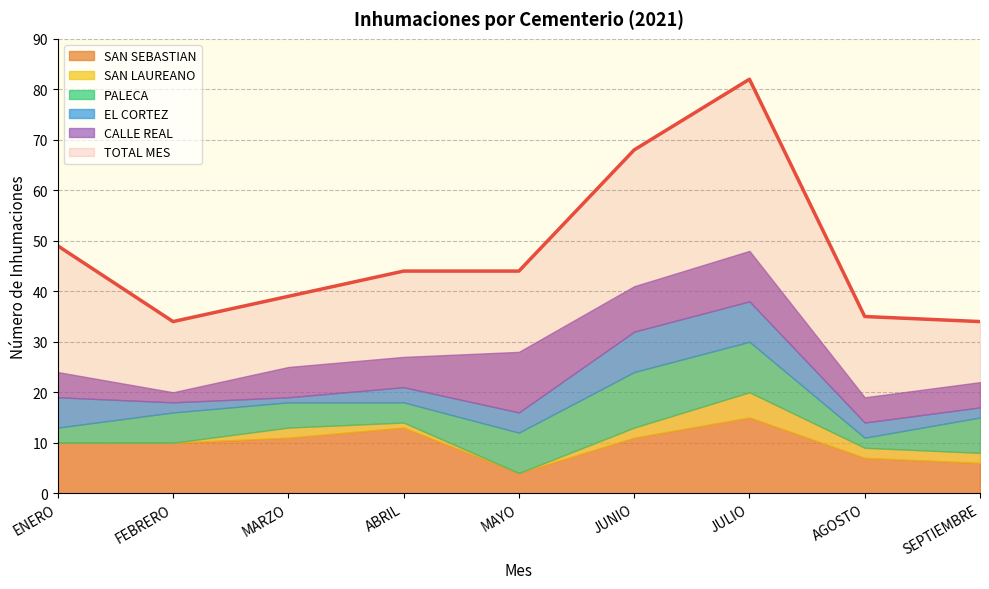

Rank the series by their maximum value, from highest to lowest.

TOTAL MES, SAN SEBASTIAN, CALLE REAL, PALECA, EL CORTEZ, SAN LAUREANO